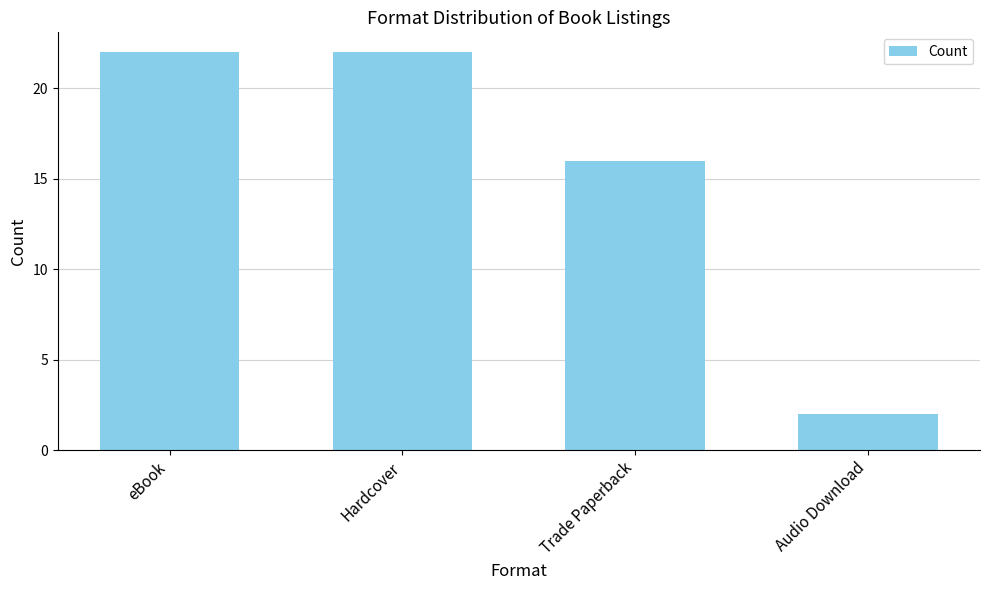

Reading left to right, extract all data points from this chart.

22	22	16	2